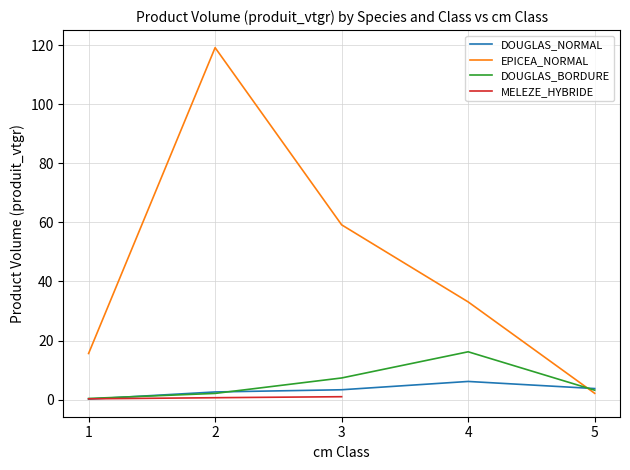

The value of EPICEA_NORMAL at 4 is 33.1. True or false?

True